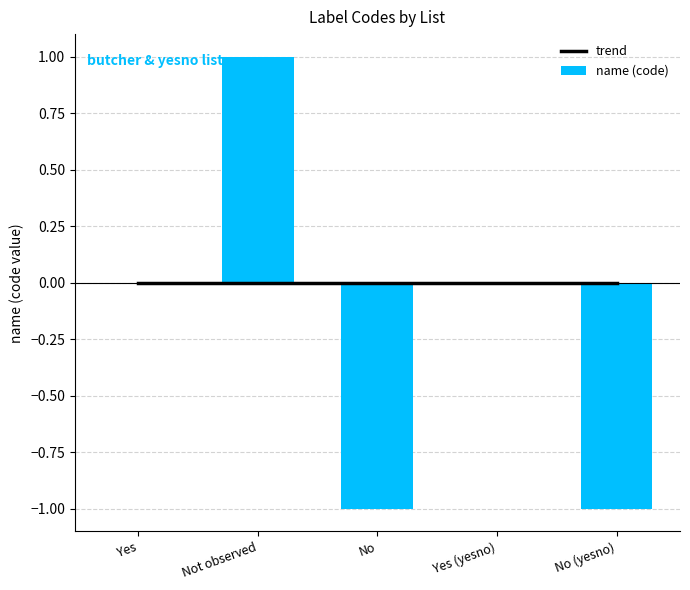

What is the label of the 1st bar from the right?

No (yesno)